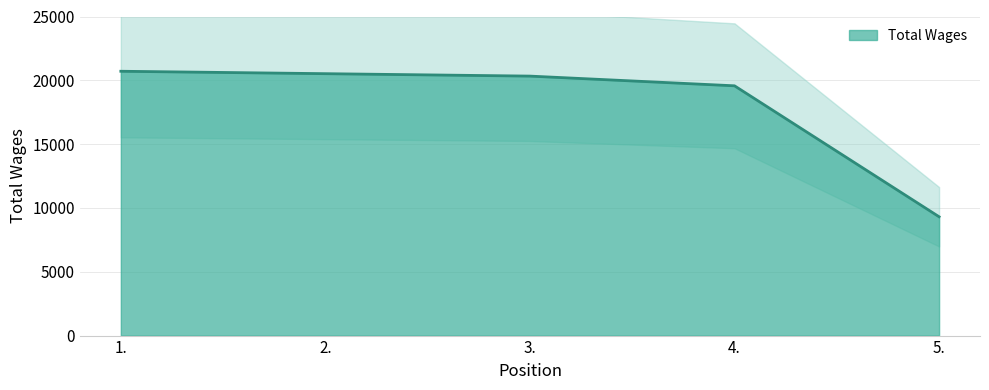

What is the label of the 2nd point from the left?

2.